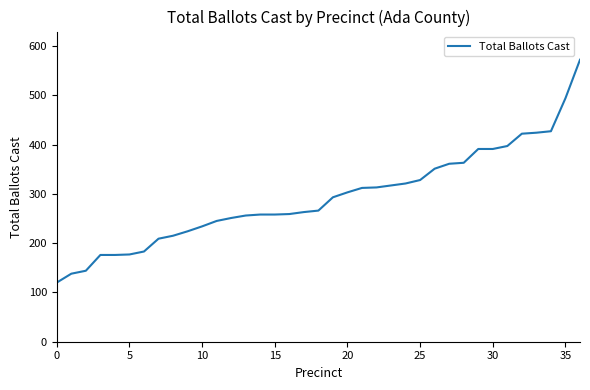

What is the smallest value displayed?

120